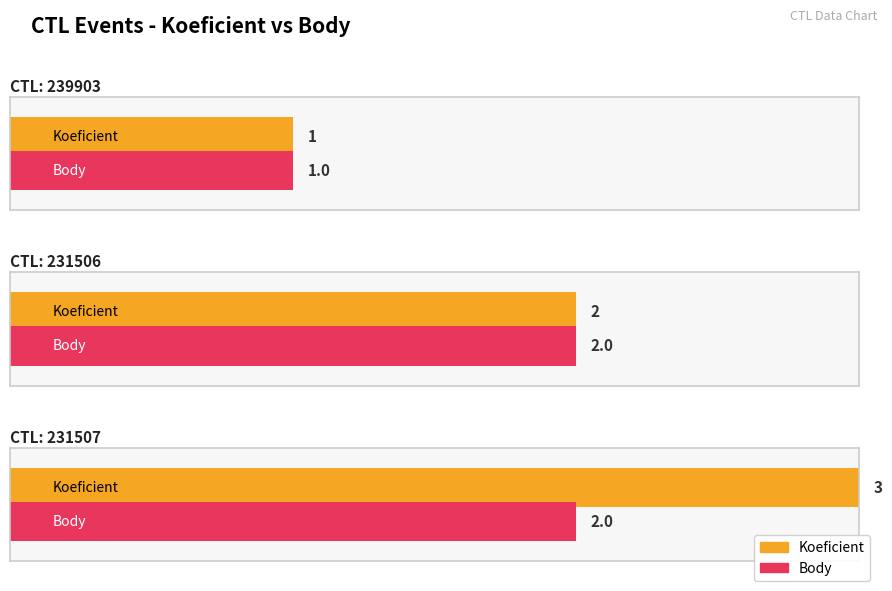

Read the Body value at 231507.

2